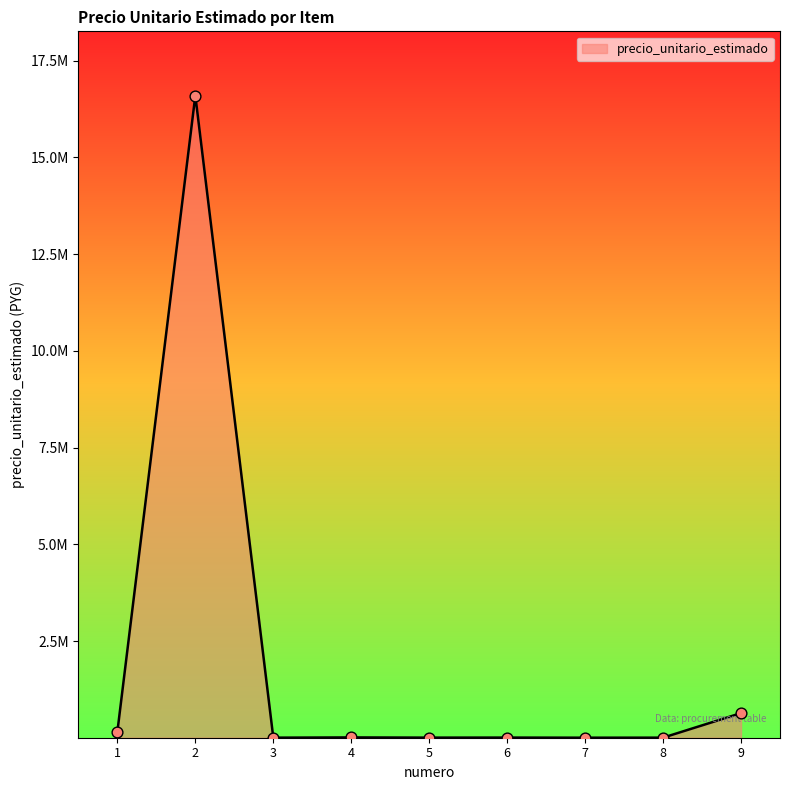

Does the chart have visible grid lines?

No